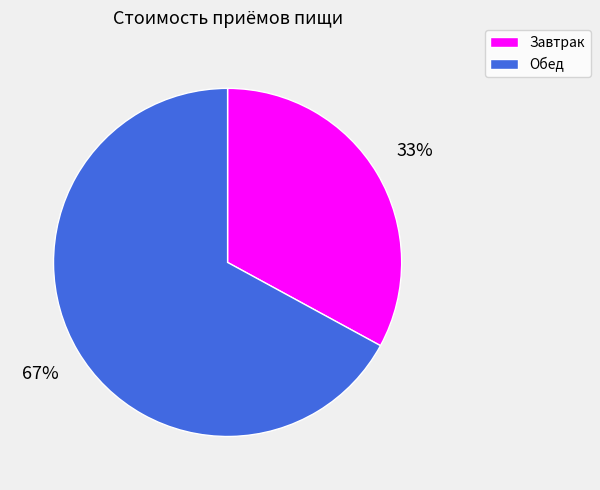

What percentage is the Завтрак slice, to the nearest percent?

33%